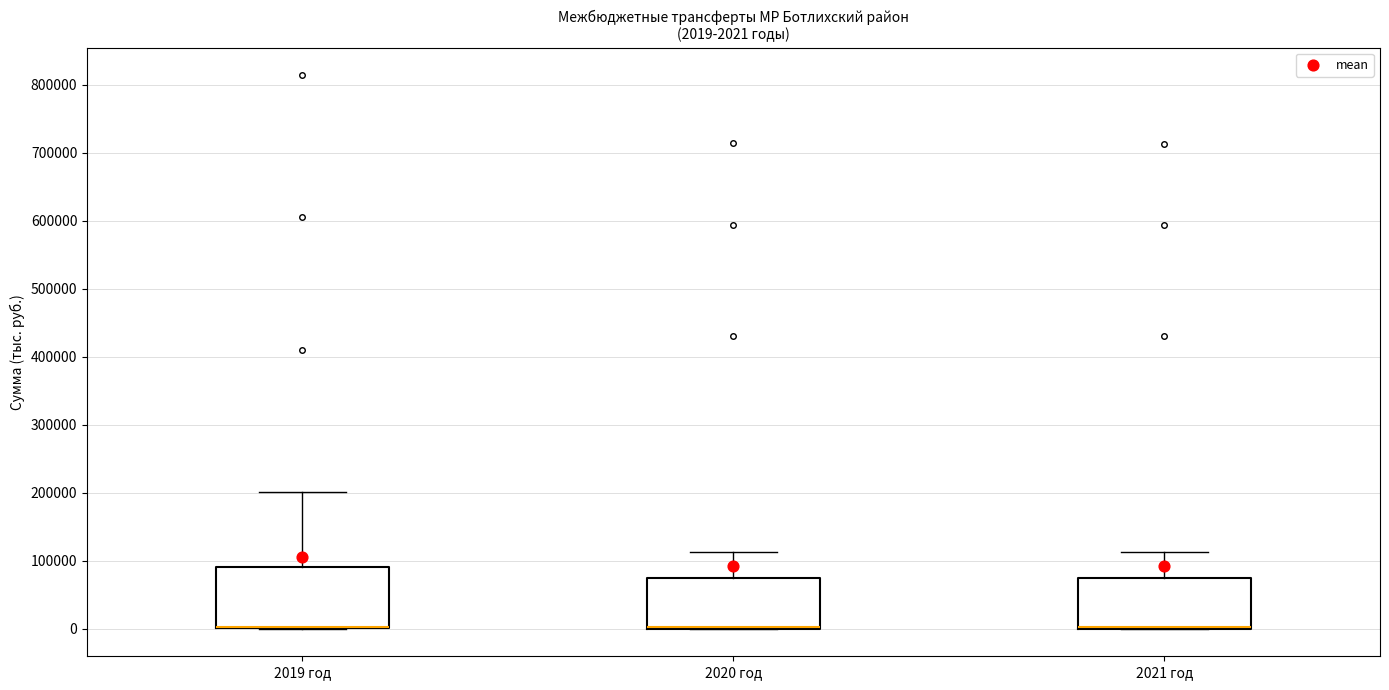

Comparing the boxes themselves (not the whiskers), which one is the tallest?

2019 год